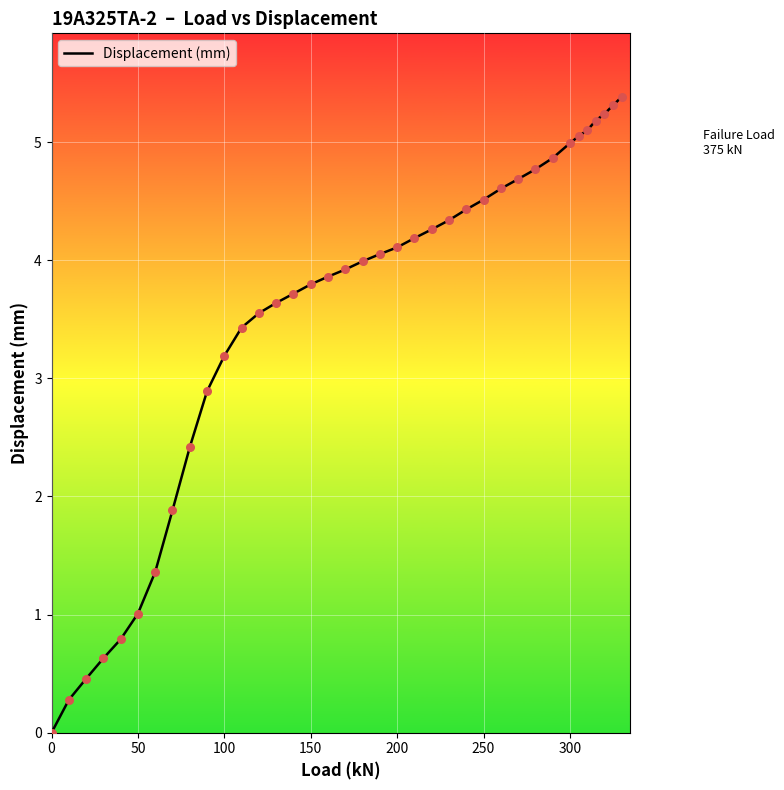

What is the greatest value displayed?

5.4